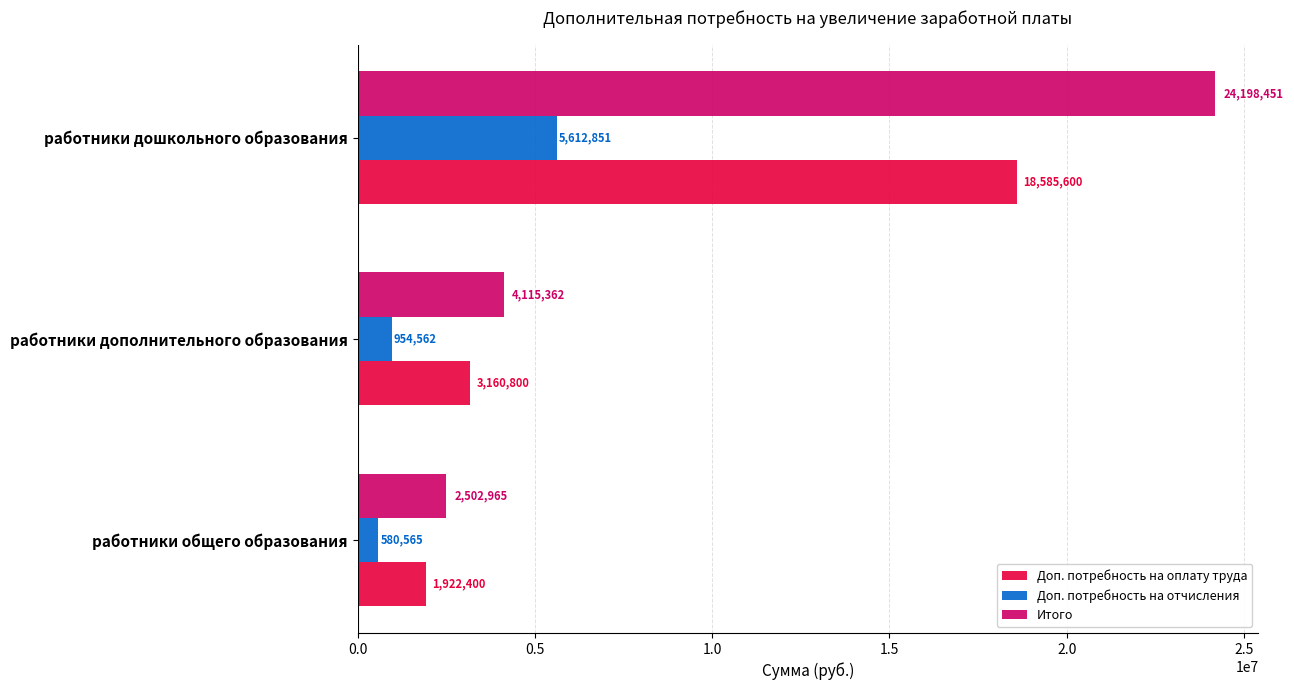

At работники дошкольного образования, list the series in order from largest to smallest.

Итого, Доп. потребность на оплату труда, Доп. потребность на отчисления